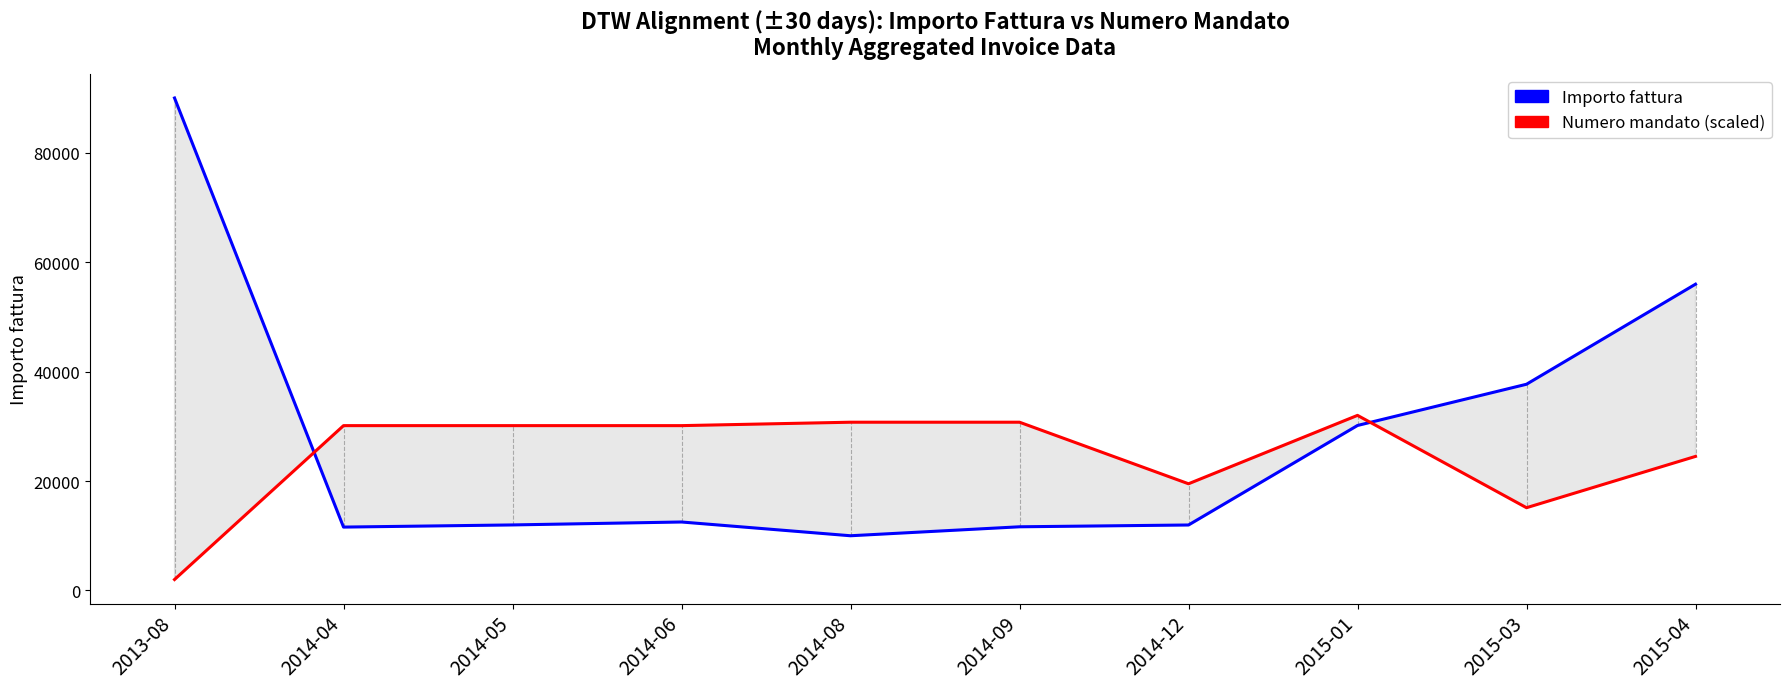

Where does the Importo fattura series first go above 12514?

2013-08